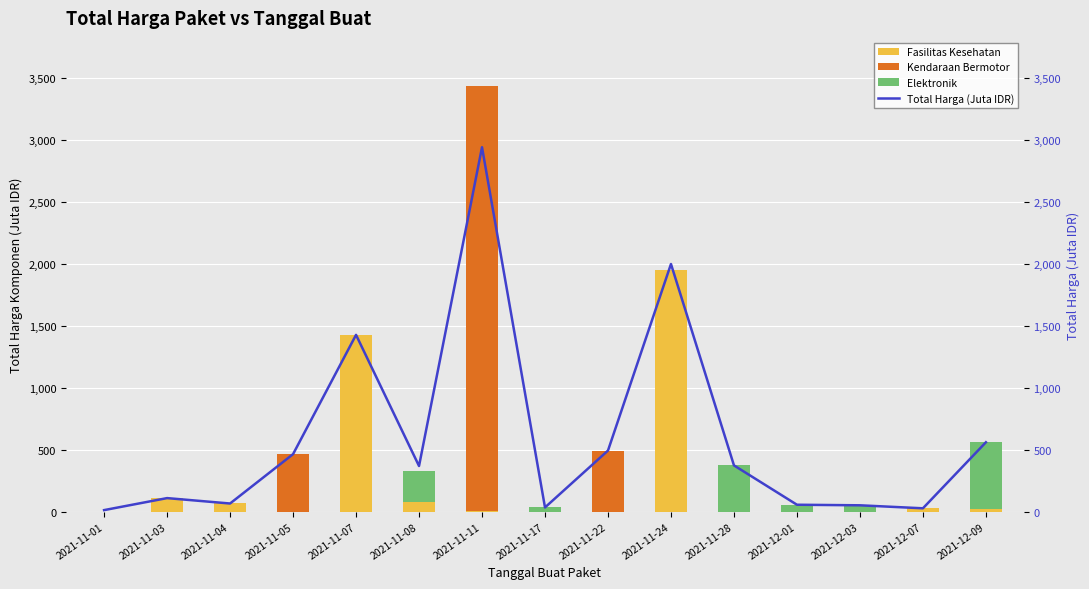

Reading left to right, extract all data points from this chart.

Fasilitas Kesehatan: 2021-11-01=0.3	2021-11-03=109.7	2021-11-04=66.7	2021-11-05=0.0	2021-11-07=1425.9	2021-11-08=74.4	2021-11-11=7.4	2021-11-17=0.0	2021-11-22=0.0	2021-11-24=1951.4	2021-11-28=0.0	2021-12-01=0.0	2021-12-03=0.0	2021-12-07=27.4	2021-12-09=18.9
Kendaraan Bermotor: 2021-11-01=0.0	2021-11-03=0.0	2021-11-04=0.0	2021-11-05=464.0	2021-11-07=0.0	2021-11-08=0.0	2021-11-11=3424.6	2021-11-17=0.0	2021-11-22=493.0	2021-11-24=0.0	2021-11-28=0.0	2021-12-01=0.0	2021-12-03=0.0	2021-12-07=0.0	2021-12-09=0.0
Elektronik: 2021-11-01=0.0	2021-11-03=0.0	2021-11-04=0.0	2021-11-05=0.0	2021-11-07=0.0	2021-11-08=254.7	2021-11-11=0.0	2021-11-17=34.3	2021-11-22=0.0	2021-11-24=0.0	2021-11-28=373.4	2021-12-01=56.2	2021-12-03=51.6	2021-12-07=0.0	2021-12-09=541.1
Total Harga (Juta IDR): 2021-11-01=12.8	2021-11-03=109.7	2021-11-04=66.1	2021-11-05=464.0	2021-11-07=1425.9	2021-11-08=368.5	2021-11-11=2939.0	2021-11-17=34.3	2021-11-22=493.0	2021-11-24=1997.3	2021-11-28=373.4	2021-12-01=56.2	2021-12-03=51.6	2021-12-07=27.4	2021-12-09=560.0